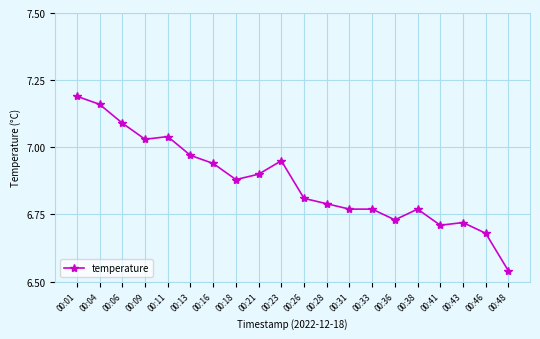

What is the change in value from 00:23 to 00:38?

-0.2